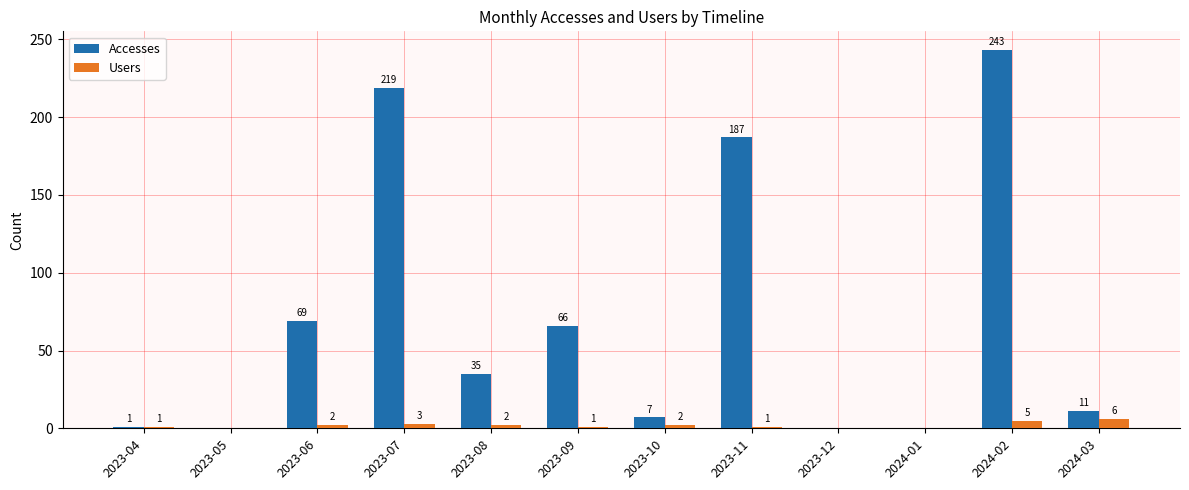

The value of Accesses at 2024-01 is 0. True or false?

True